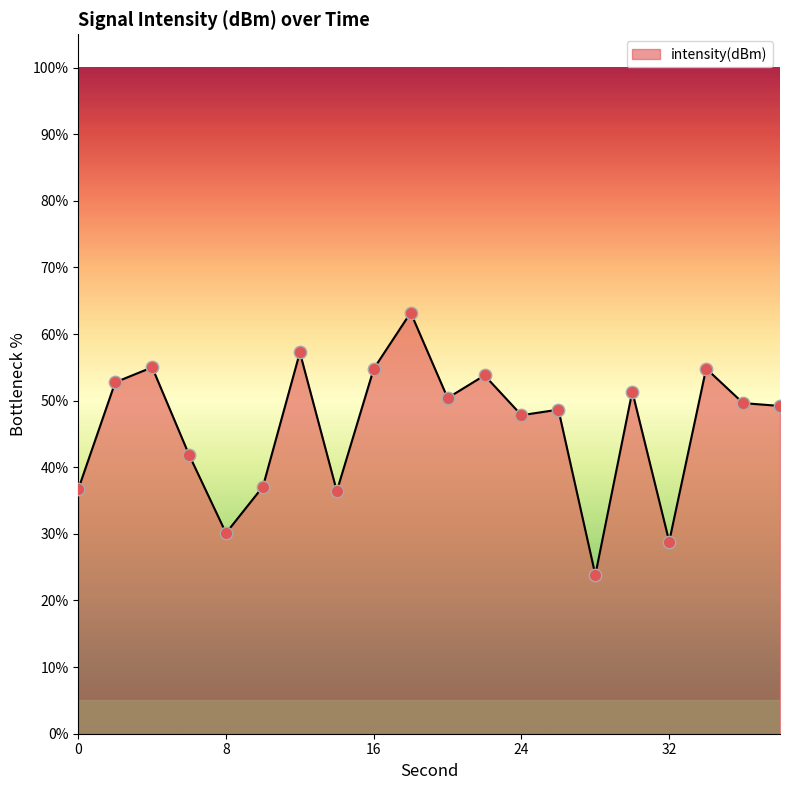

What is the maximum value shown in the chart?

63.2